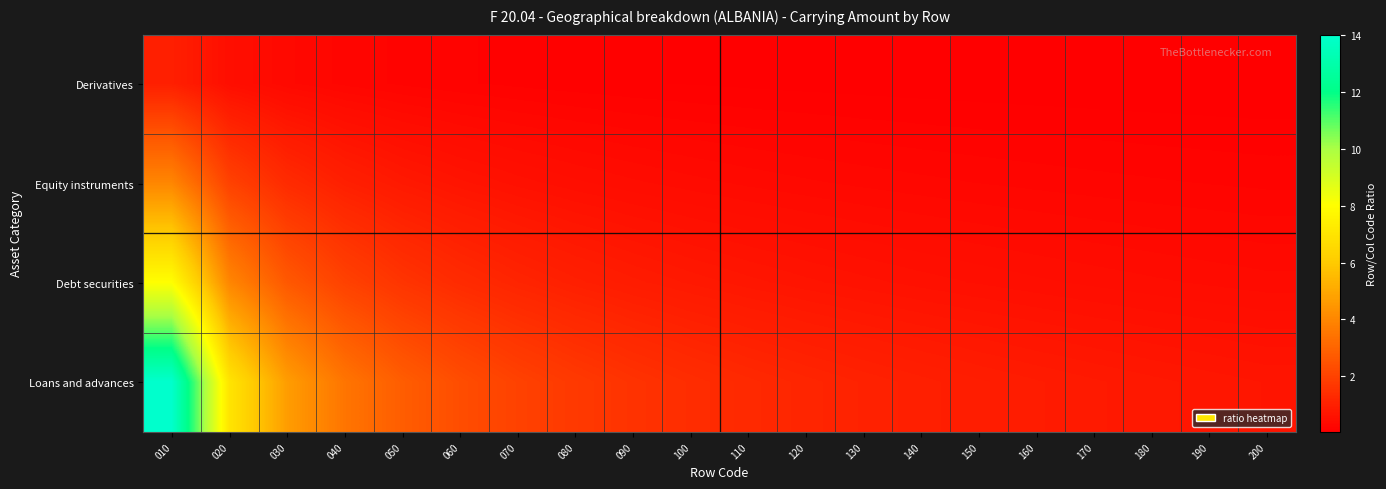

Reading left to right, list all the values displayed in this chart.

Derivatives: 010=1.0	020=0.5	030=0.3	040=0.2	050=0.2	060=0.2	070=0.1	080=0.1	090=0.1	100=0.1	110=0.1	120=0.1	130=0.1	140=0.1	150=0.1	160=0.1	170=0.1	180=0.1	190=0.1	200=0.1
Equity instruments: 010=4.0	020=2.0	030=1.3	040=1.0	050=0.8	060=0.7	070=0.6	080=0.5	090=0.4	100=0.4	110=0.4	120=0.3	130=0.3	140=0.3	150=0.3	160=0.2	170=0.2	180=0.2	190=0.2	200=0.2
Debt securities: 010=8.0	020=4.0	030=2.7	040=2.0	050=1.6	060=1.3	070=1.1	080=1.0	090=0.9	100=0.8	110=0.7	120=0.7	130=0.6	140=0.6	150=0.5	160=0.5	170=0.5	180=0.4	190=0.4	200=0.4
Loans and advances: 010=14.0	020=7.0	030=4.7	040=3.5	050=2.8	060=2.3	070=2.0	080=1.8	090=1.6	100=1.4	110=1.3	120=1.2	130=1.1	140=1.0	150=0.9	160=0.9	170=0.8	180=0.8	190=0.7	200=0.7